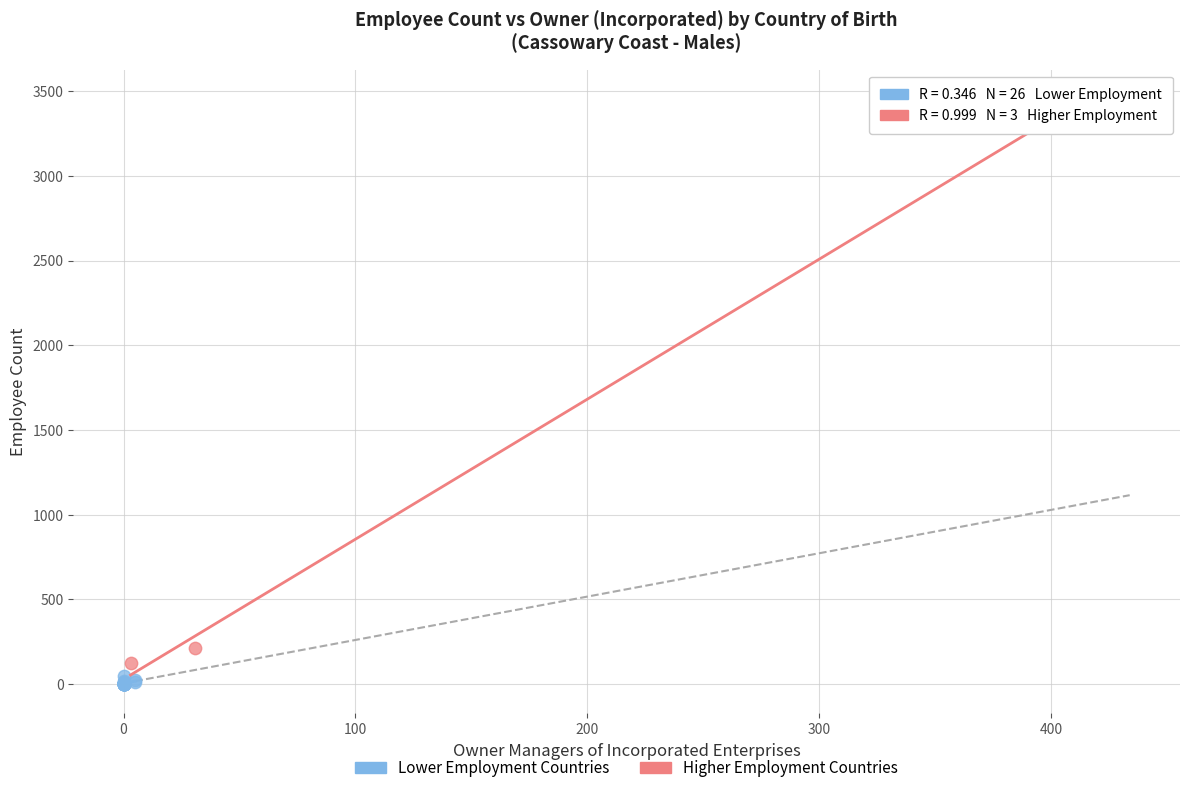

Which series reaches the maximum Y coordinate?

Higher Employment Countries